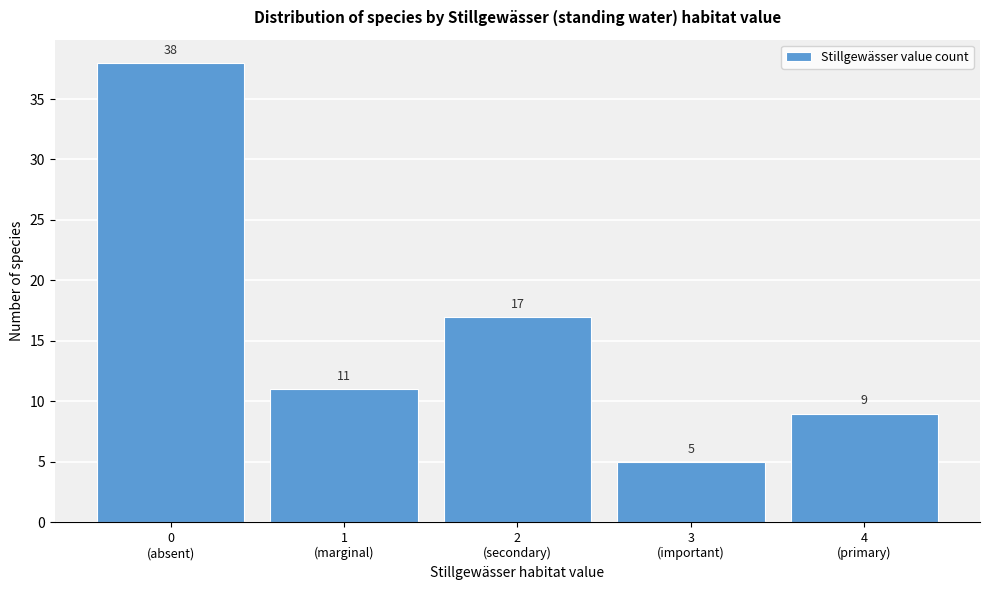

Reading left to right, transcribe all the data shown in this chart.

38	11	17	5	9